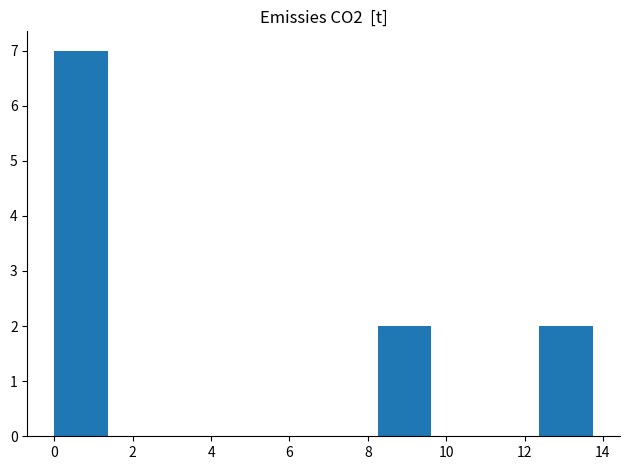

How tall is the bar that spans 12.4 to 13.8 on the x-axis? Neither the bar edges nor the heights are printed on the chart, so give them approximately, as read against the axes.

2